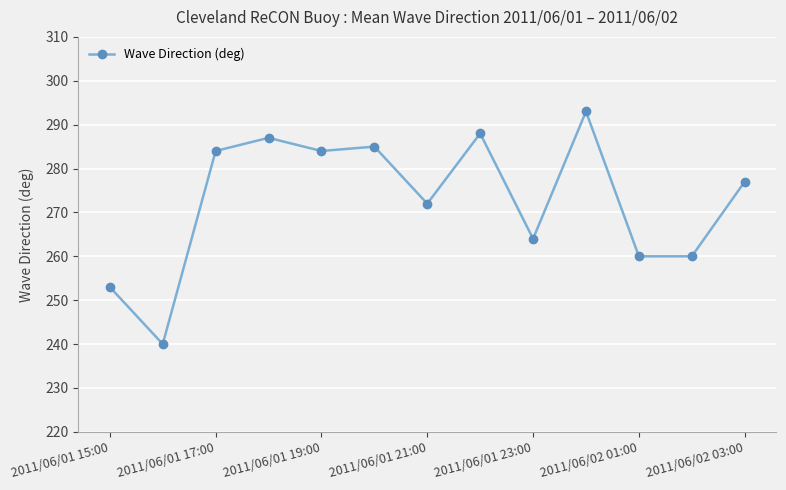

What is the smallest value displayed?

240